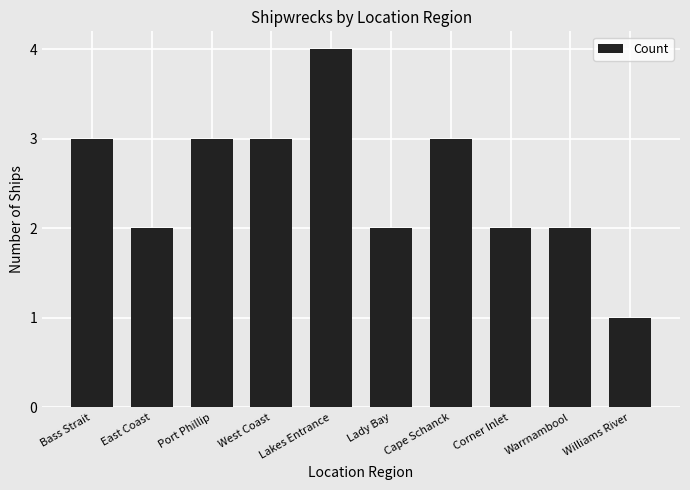

What is the greatest value displayed?

4